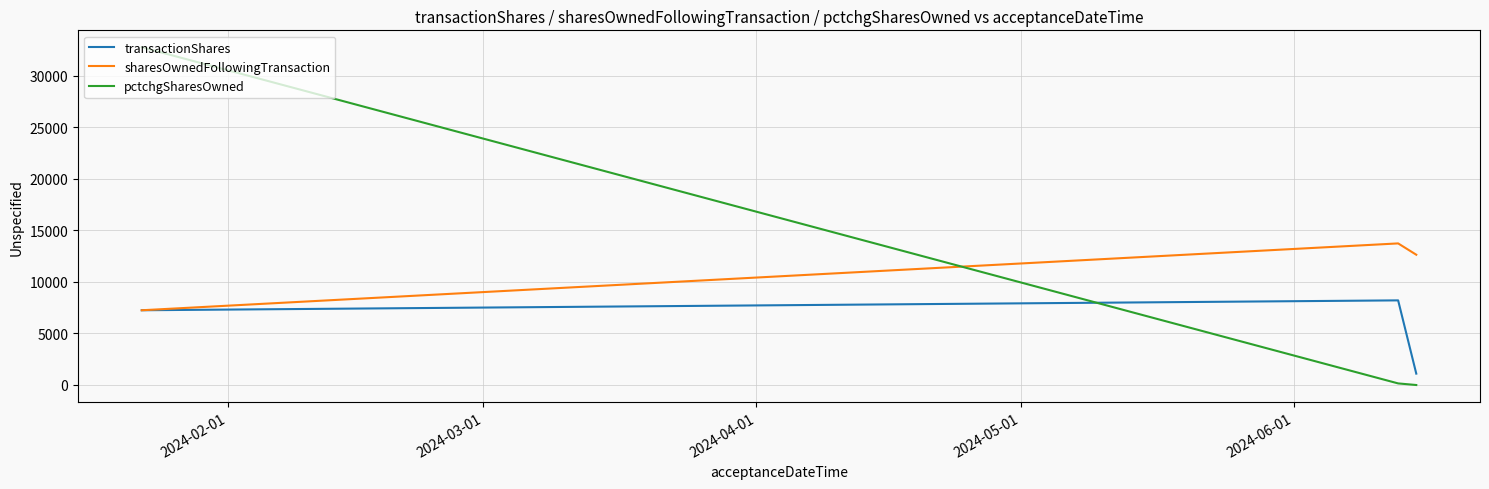

Which series has the largest range (max minus min)?

pctchgSharesOwned